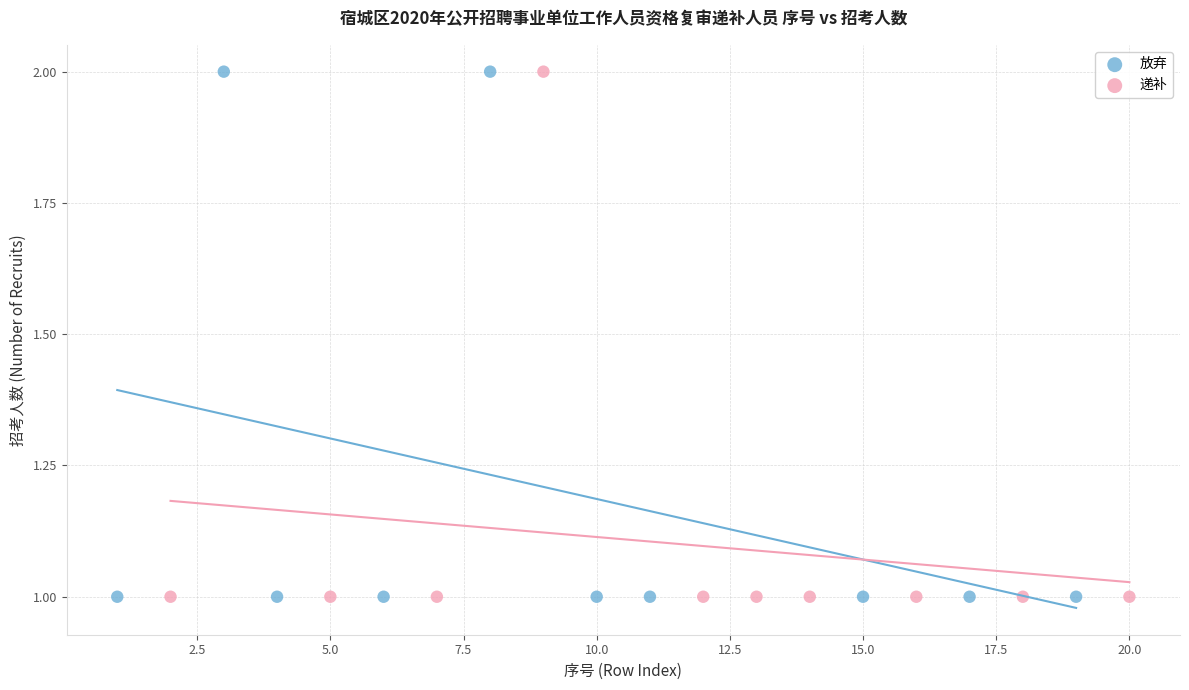

What are all the series names shown in the legend?

放弃, 递补